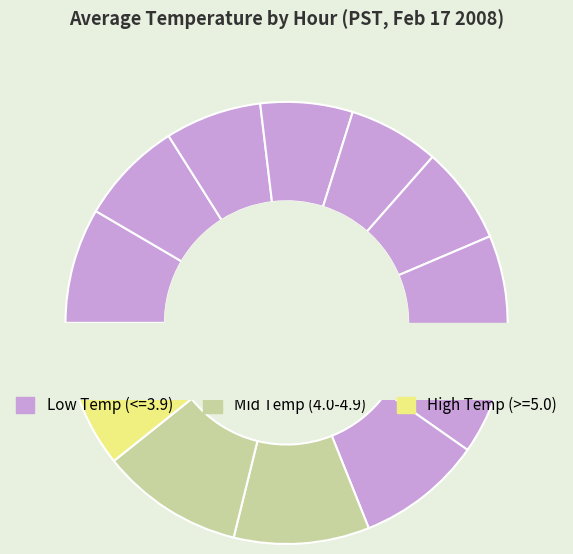

To the nearest percent, what is the average slice percentage?

8%